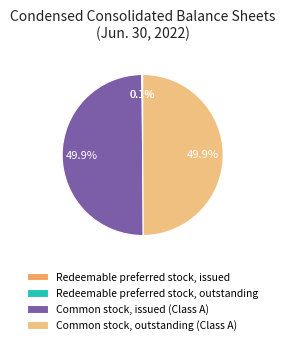

Do Common stock, outstanding (Class A) and Common stock, issued (Class A) together represent more than half of the pie?

Yes